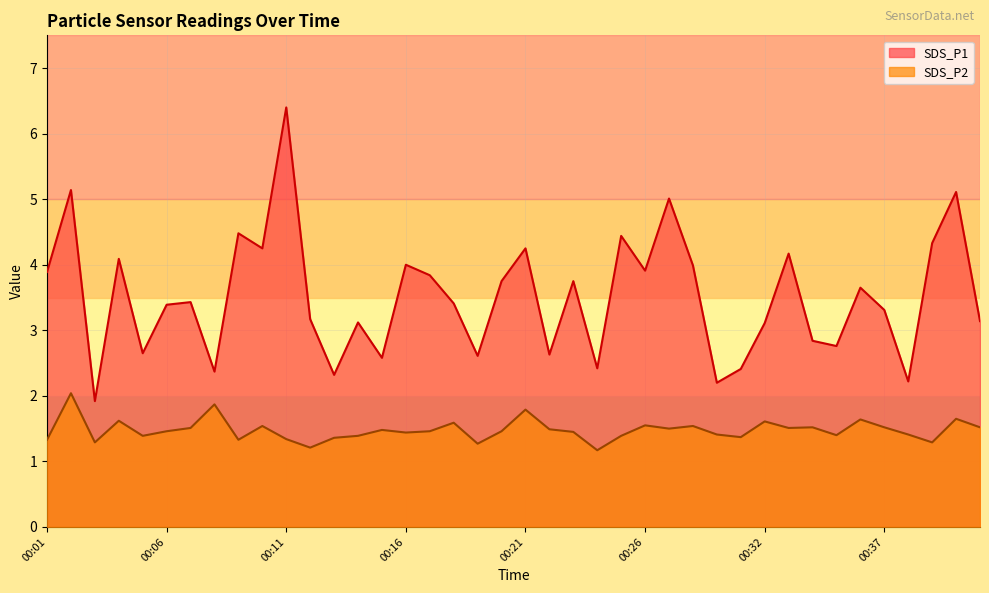

Count the number of data series in this chart.

2